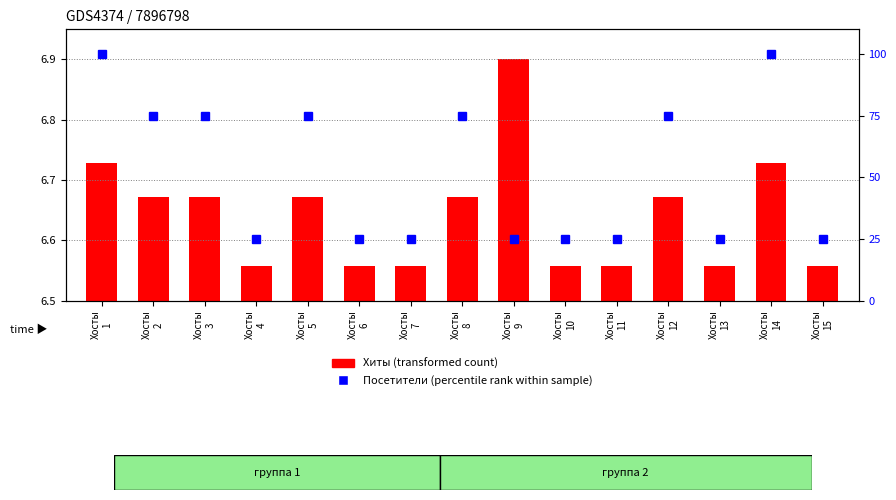

What is the difference between the second highest and minimum values in the Посетители (percentile rank) series?

75.0